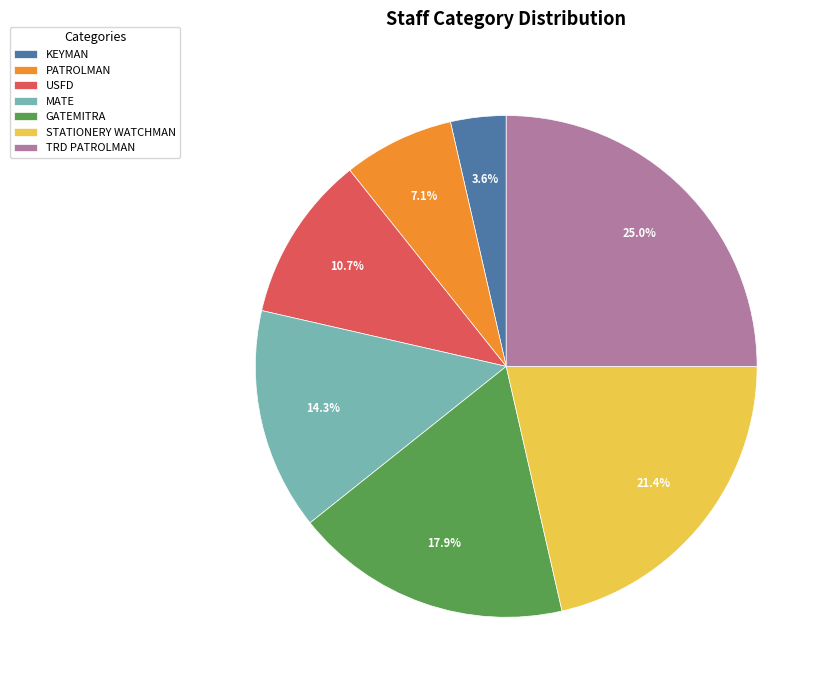

Which has a higher value, GATEMITRA or MATE?

GATEMITRA